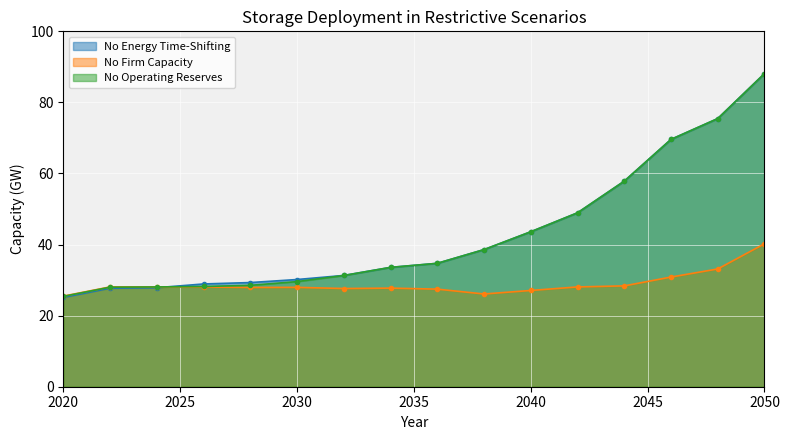

What is the approximate value of No Energy Time-Shifting at 2042?

48.9